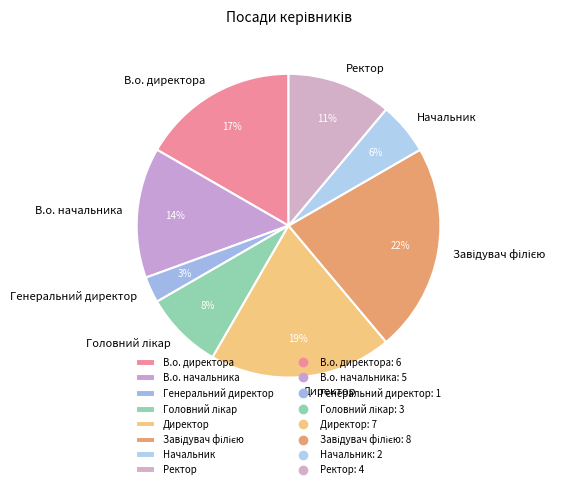

The Начальник slice represents 1% of the pie. True or false?

False